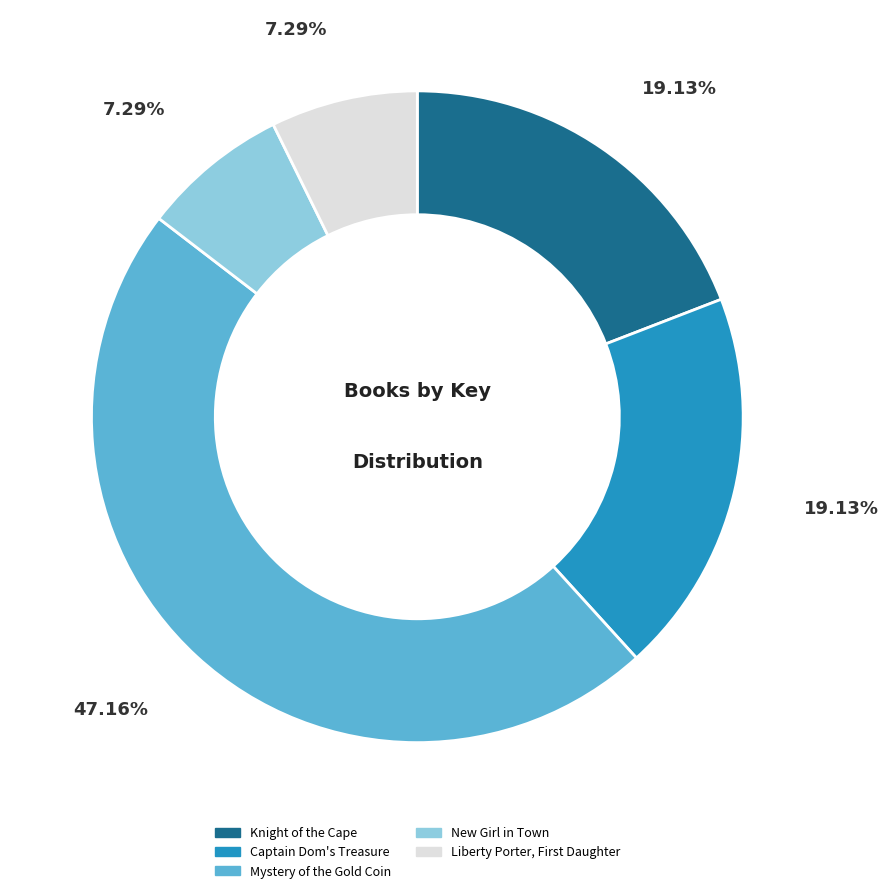

To the nearest percent, what is the difference between the largest and smallest slice percentages?

40%